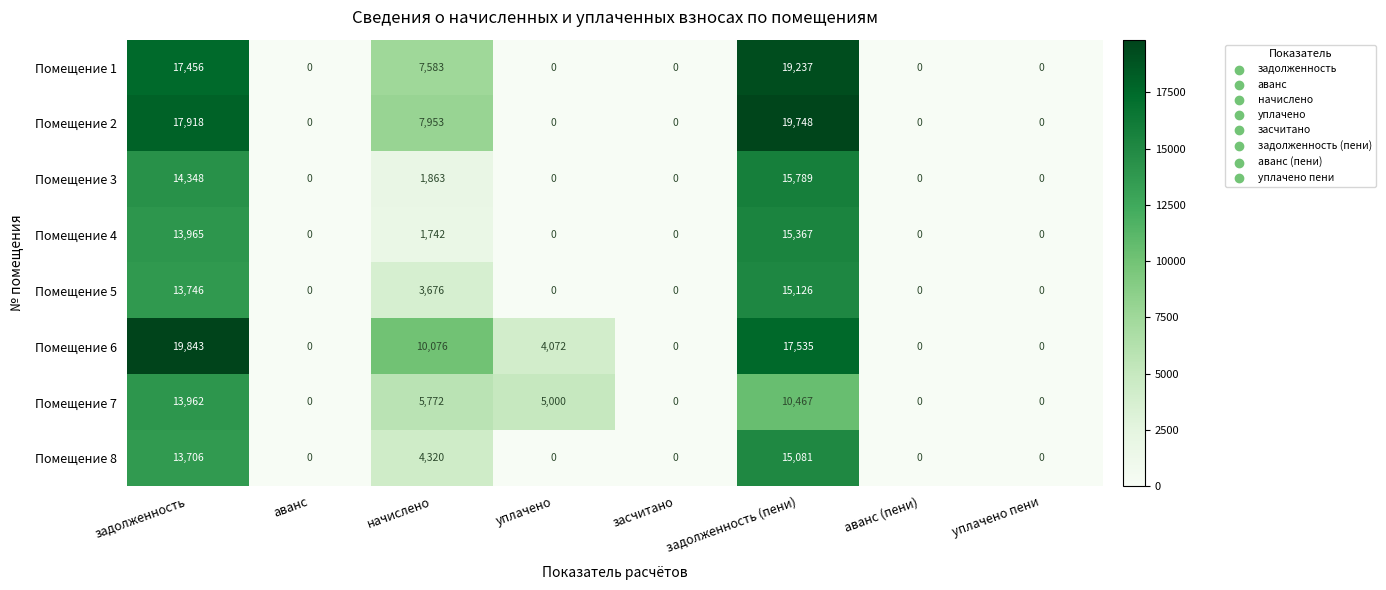

Which series has the widest spread of values?

Помещение 6